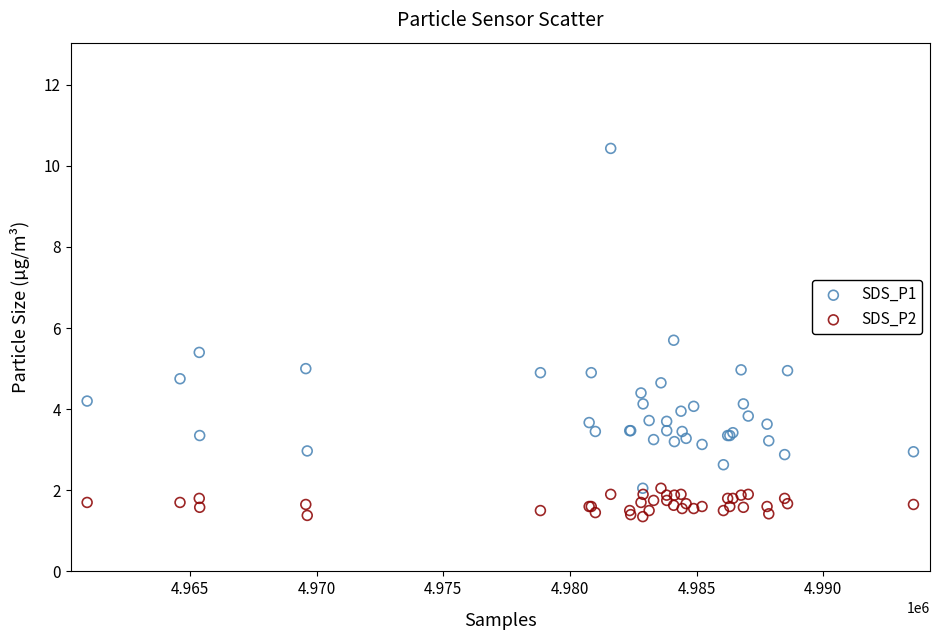

Which series reaches the maximum Y coordinate?

SDS_P1